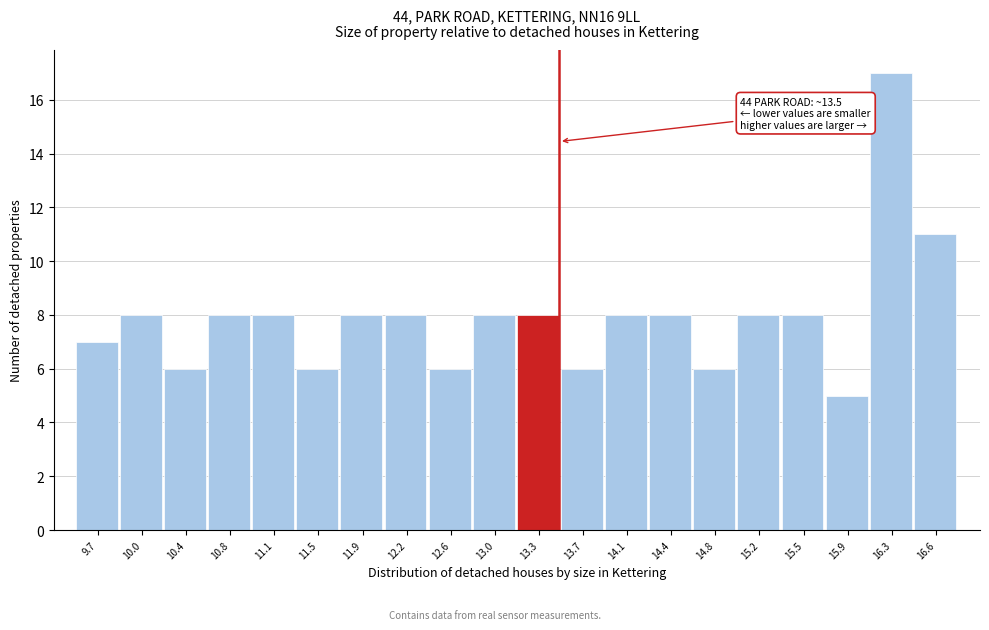

Over which range of the x-axis is the bar tallest?

16.070 to 16.435